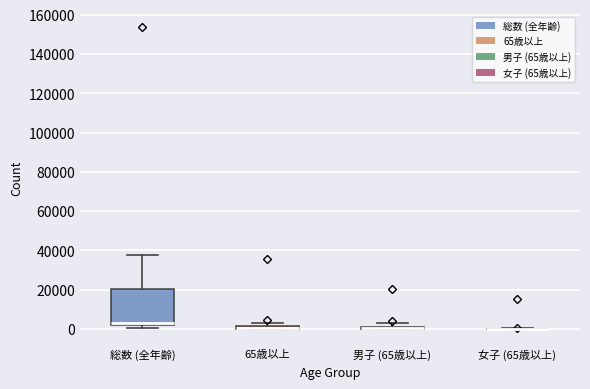

Which box is the tallest, from its lower edge to its upper edge?

総数 (全年齢)